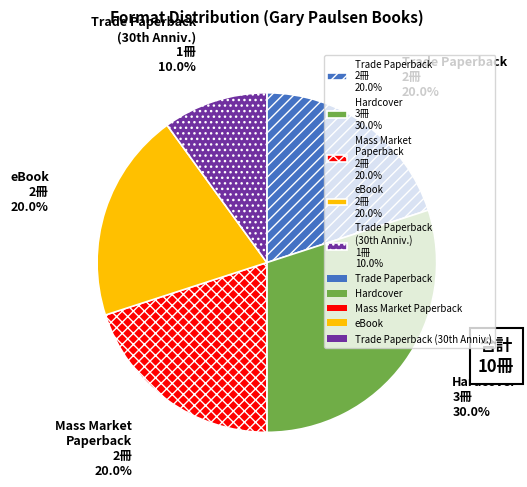

The Trade Paperback (2) slice represents 1% of the pie. True or false?

False